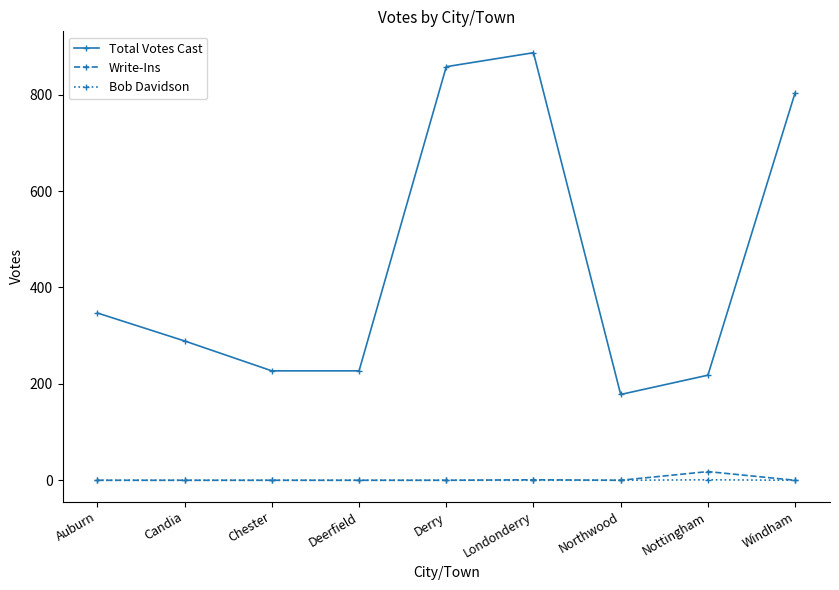

True or false: Bob Davidson has a value of 0 at Derry.

True